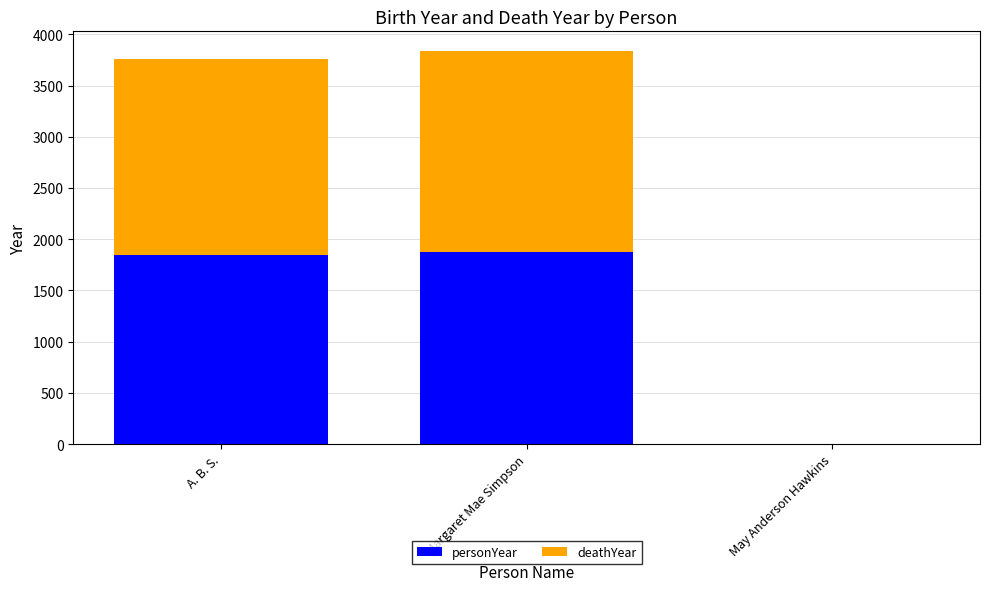

What is the highest value of the personYear series?

1878